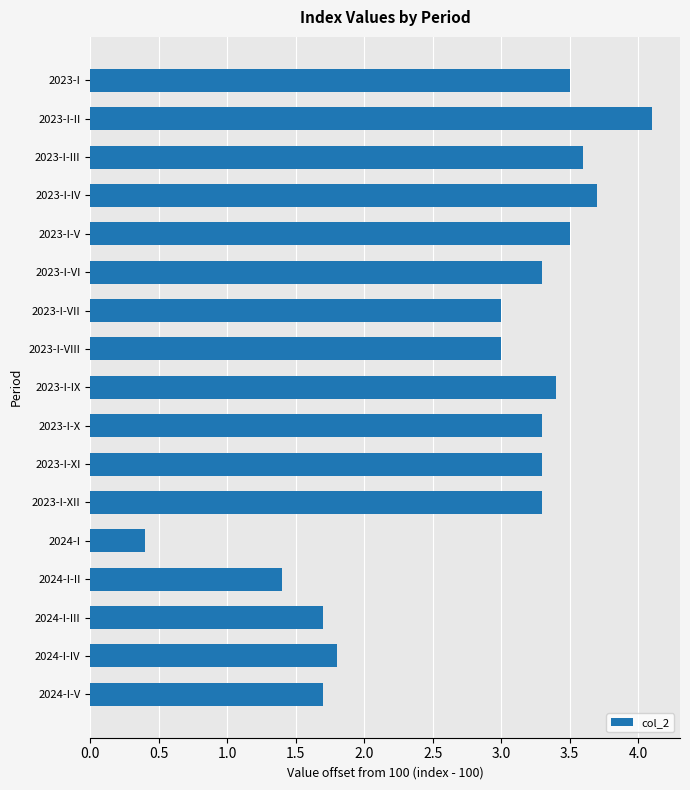

True or false: the data shows 3.3 at 2023-I-X.

True